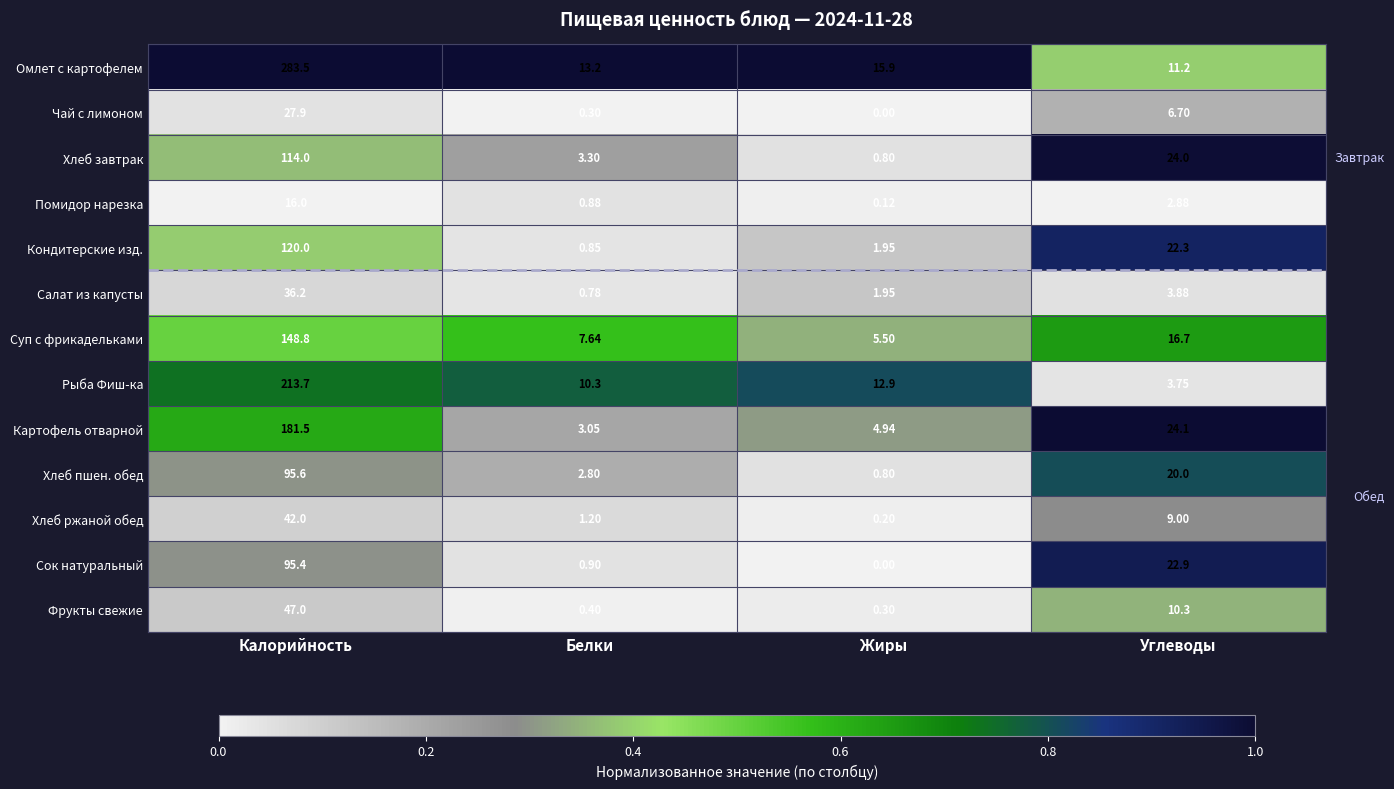

Which series has the largest range (max minus min)?

Омлет с картофелем